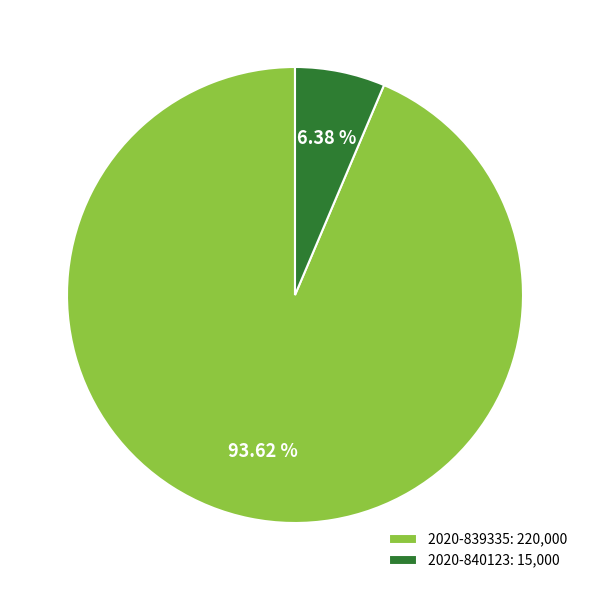

To the nearest percent, what is the average slice percentage?

50%